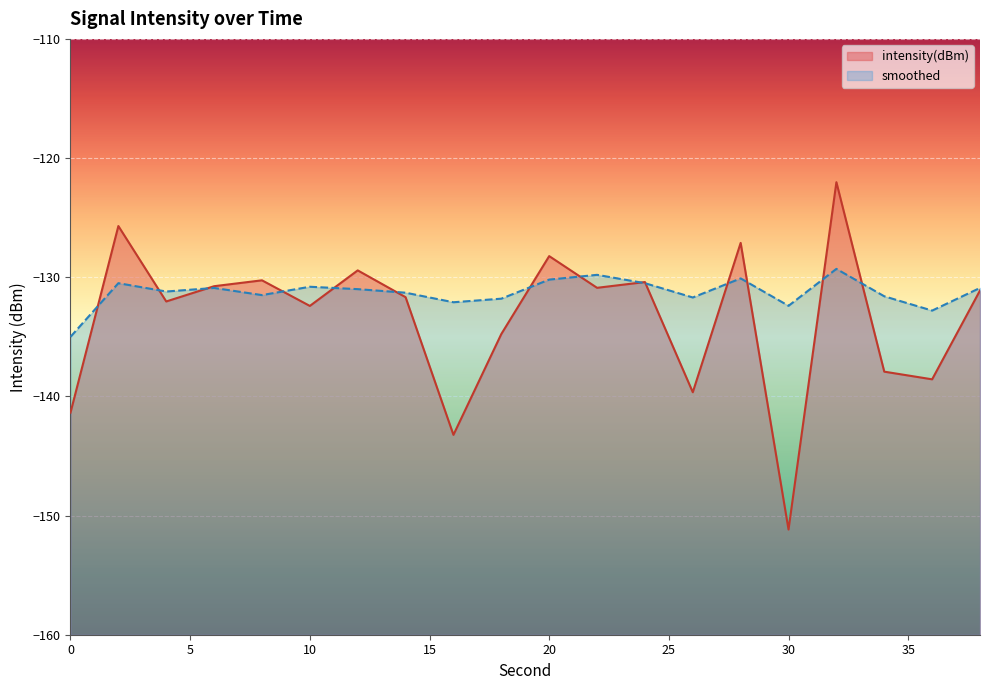

List the labels in order of intensity(dBm) value, smallest first.

30, 16, 0, 26, 36, 34, 18, 10, 4, 14, 38, 22, 6, 24, 8, 12, 20, 28, 2, 32